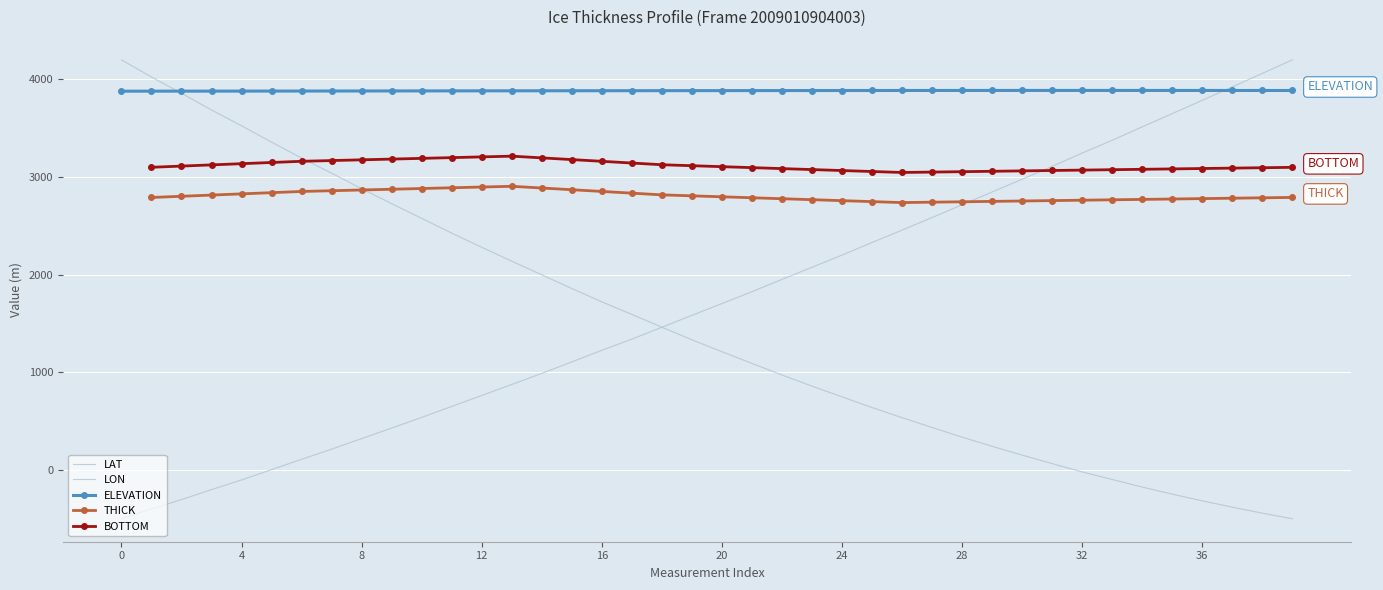

What is the spread (max minus min) of values at 13?

3007.6